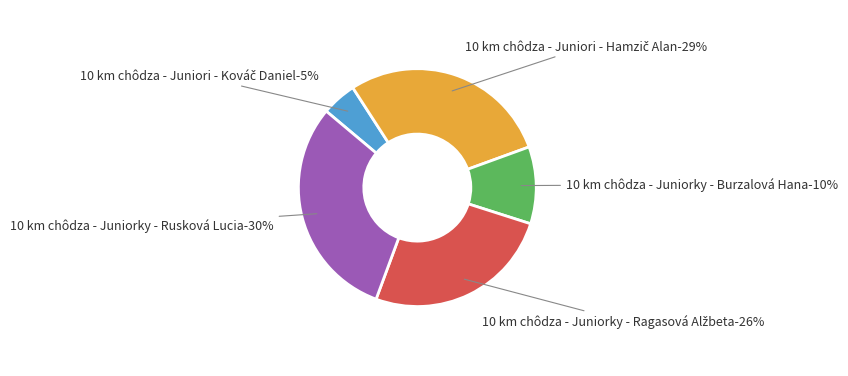

The 10 km chôdza - Juniorky
Rusková Lucia slice represents 30% of the pie. True or false?

True